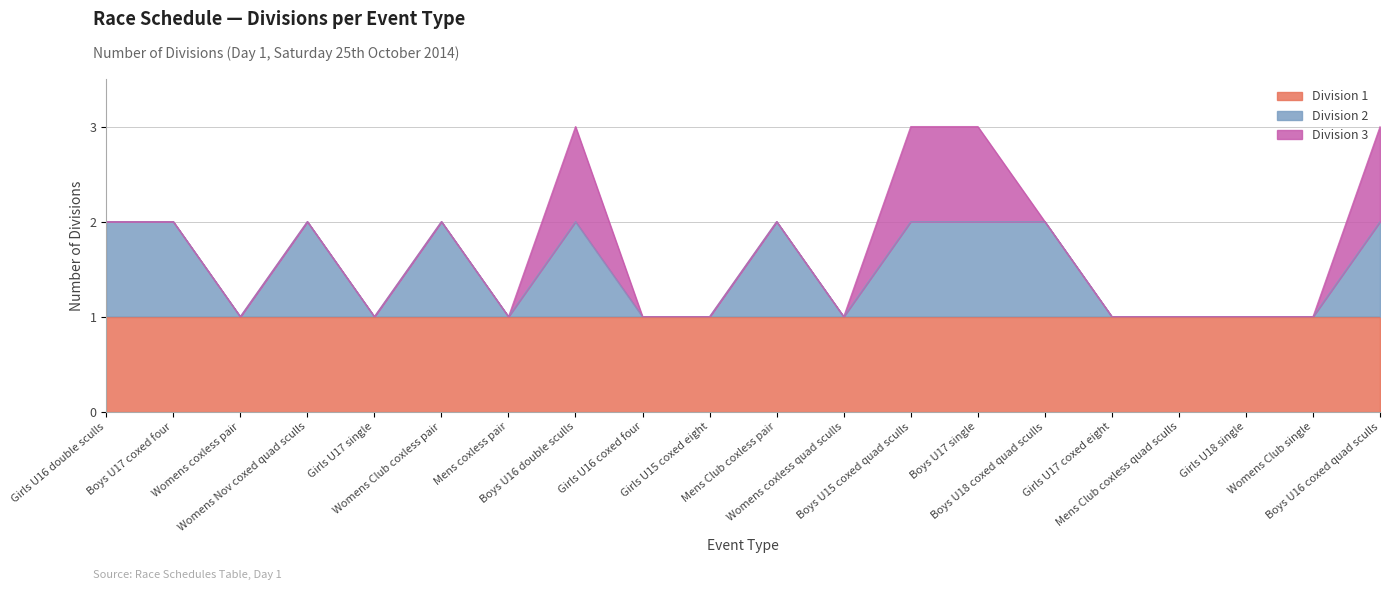

Where is Division 3 nearest to the value 0?

Girls U16 double sculls